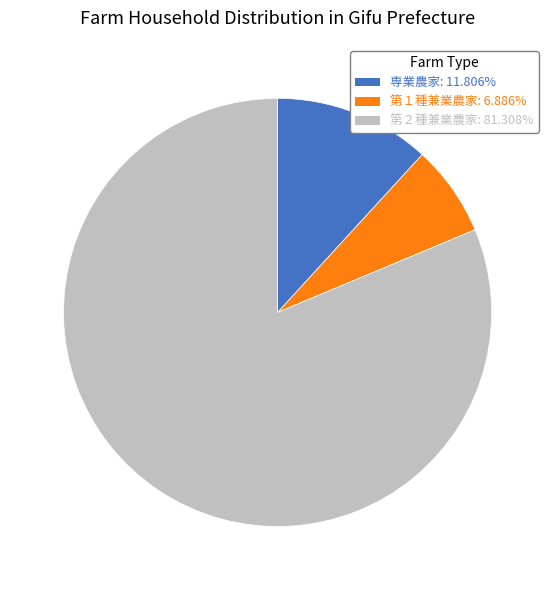

Which category accounts for the majority?

第２種兼業農家